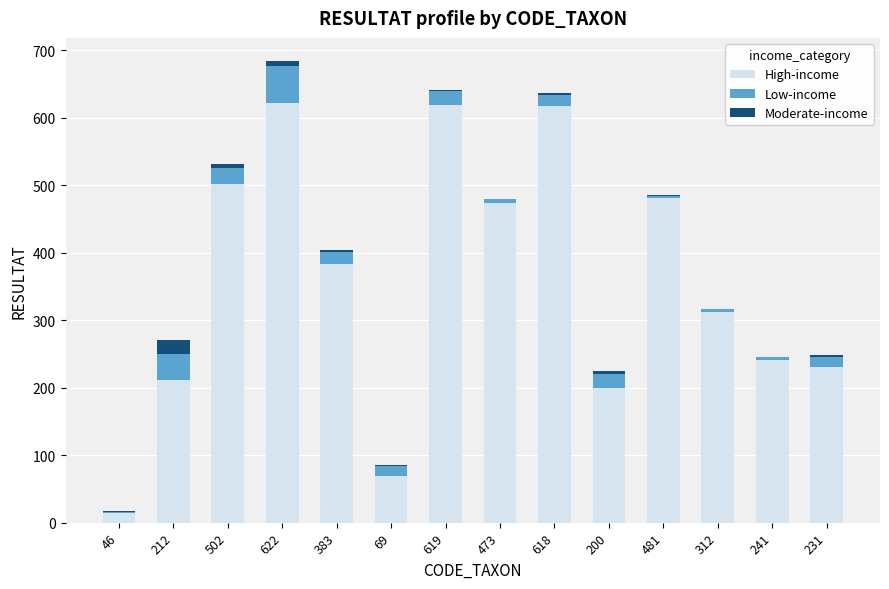

True or false: High-income has a value of 312 at 312.

True